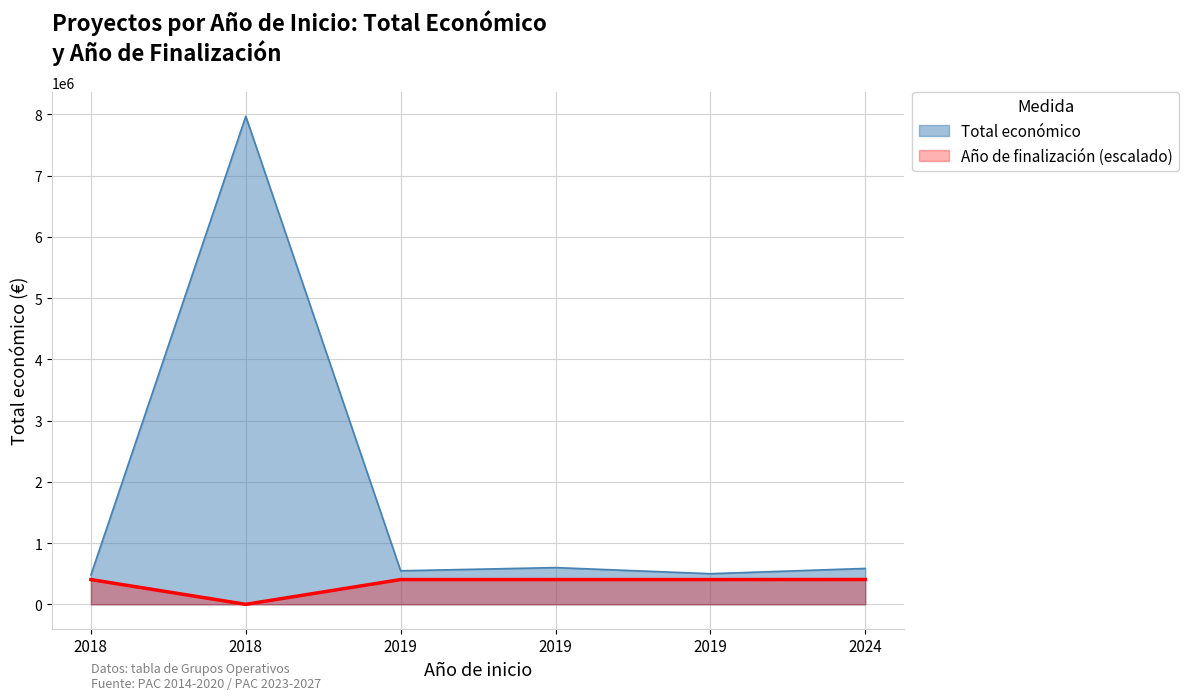

How many interior local peaks does the Total económico series have?

2